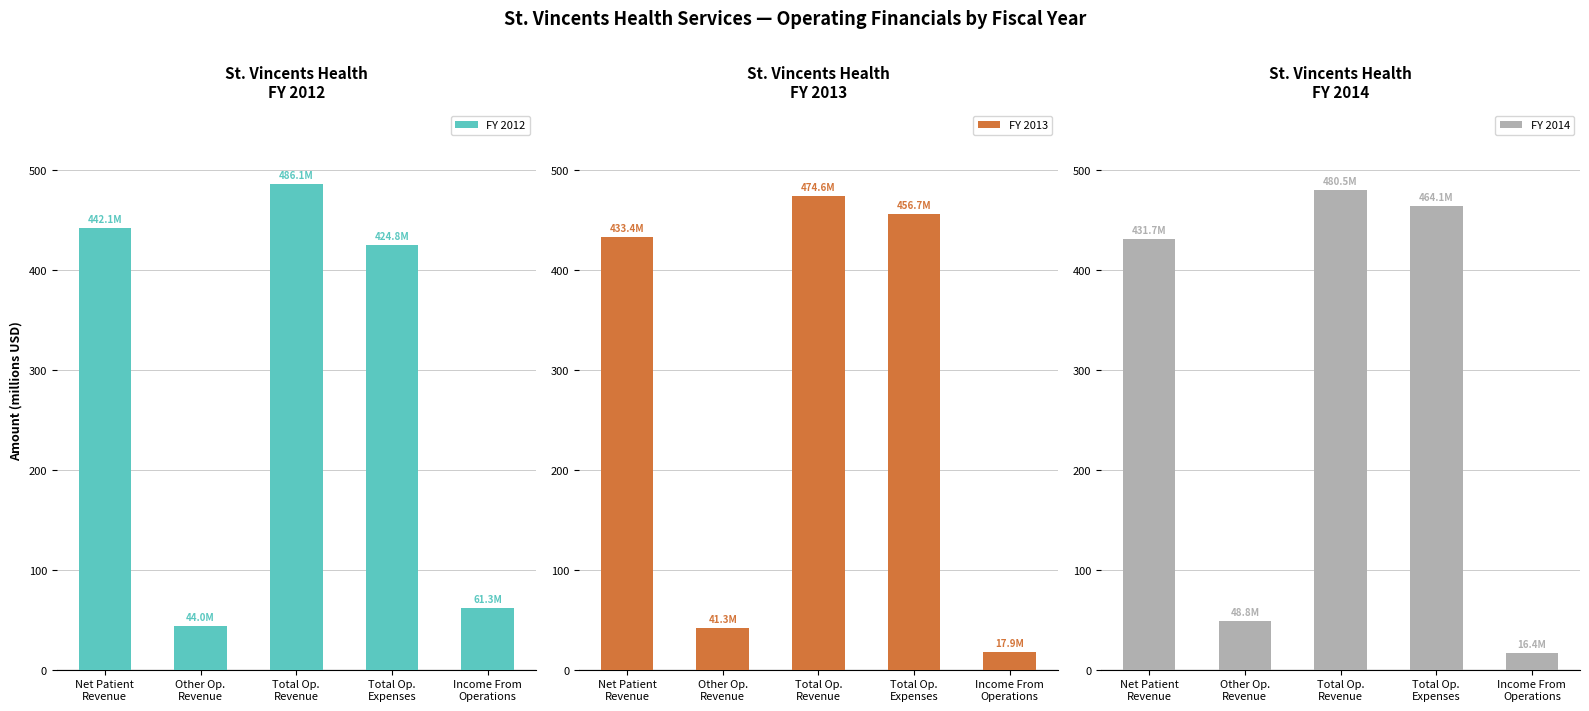

What is the lowest value of the FY 2012 series?

44022000